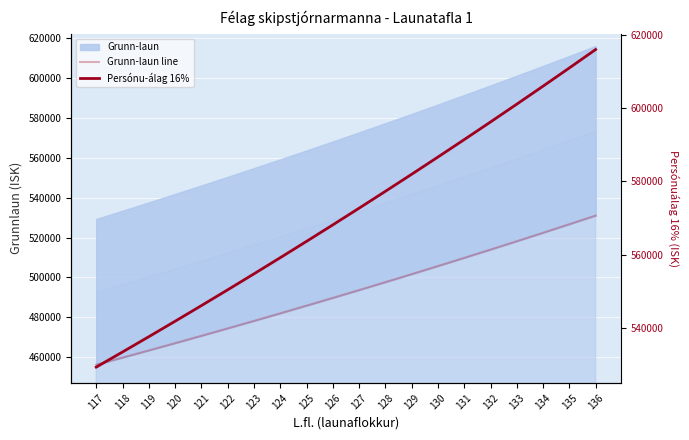

How many lines are shown in the chart?

2